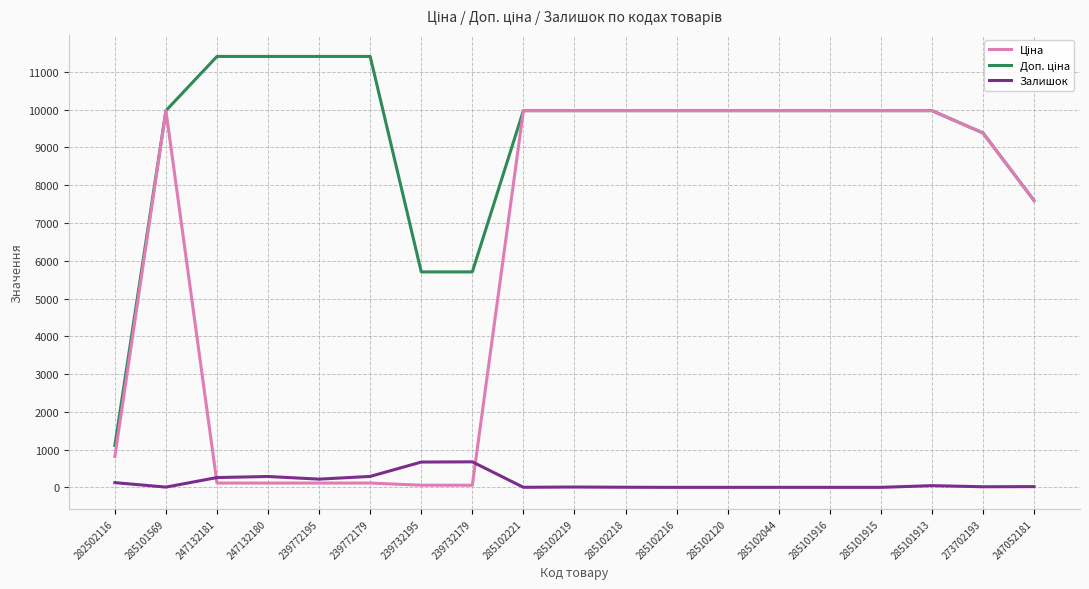

What is the spread (max minus min) of values at 285101915?

9975.0